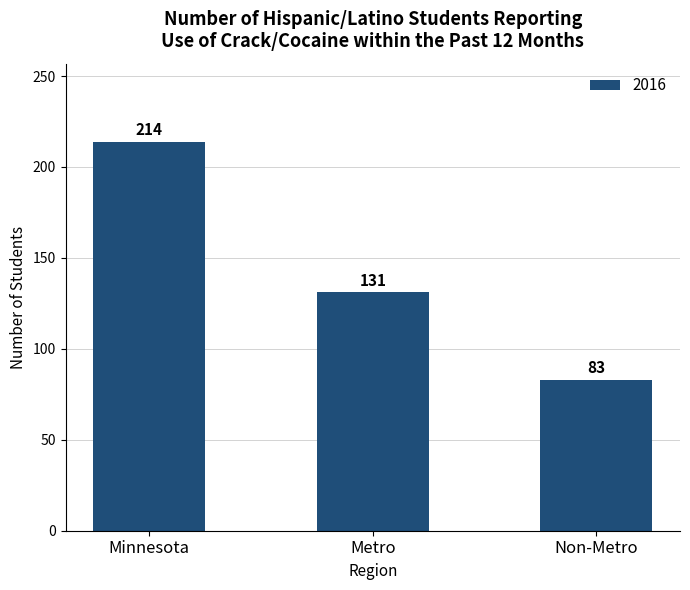

Reading left to right, list all the values displayed in this chart.

Minnesota=214	Metro=131	Non-Metro=83